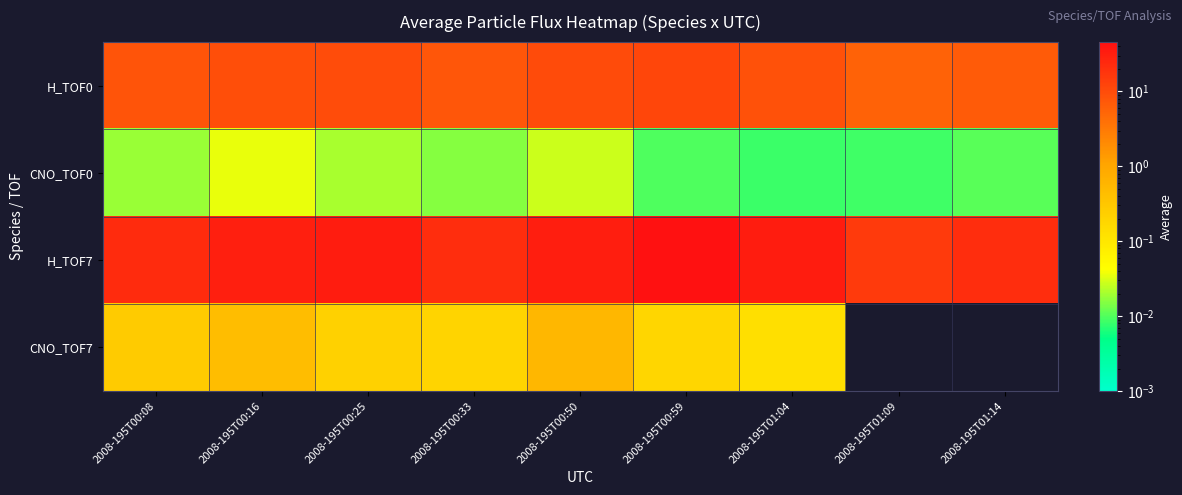

What is the total value across all series at 2008-195T00:25?

43.3